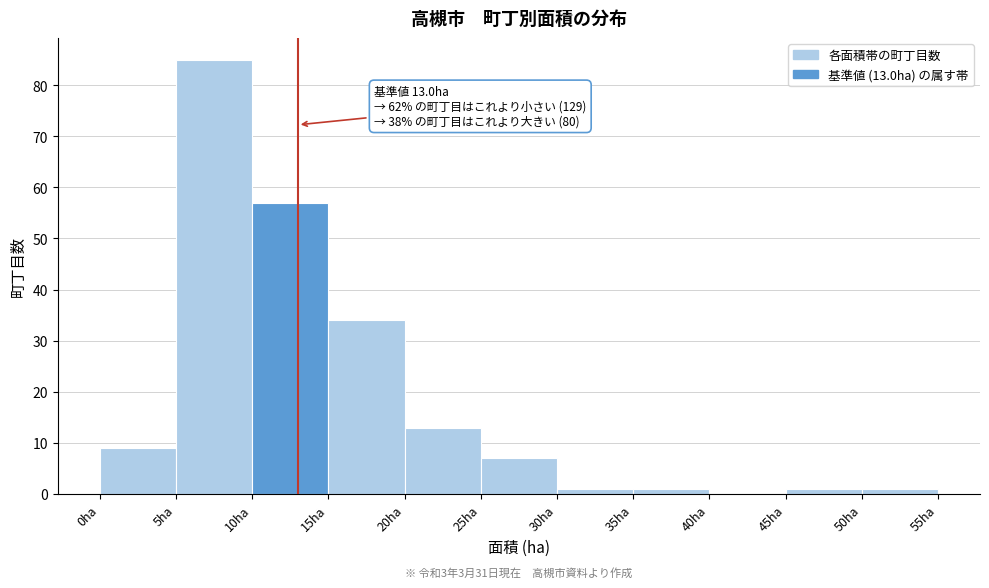

Which range on the x-axis has the tallest bar?

5 to 10